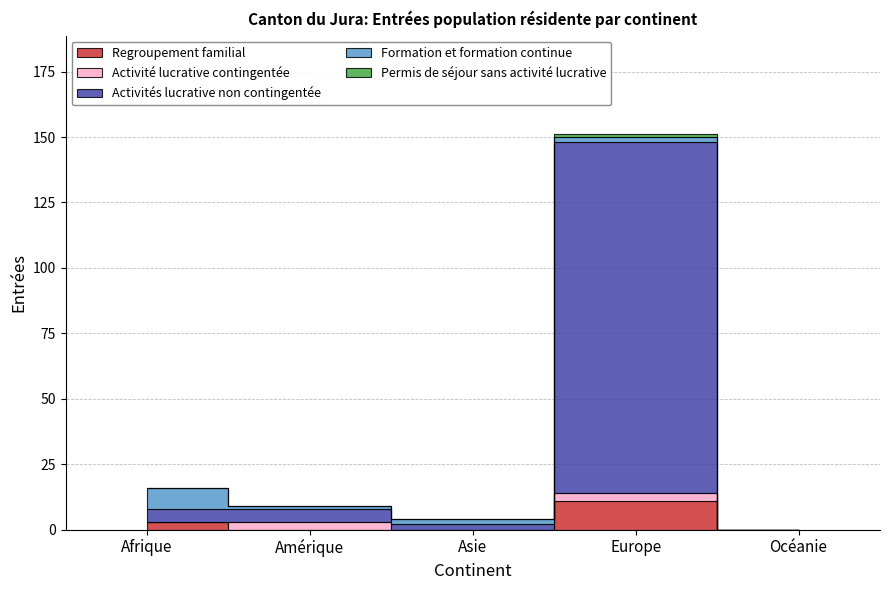

Rank the series by their maximum value, from highest to lowest.

Activités lucrative non contingentée, Regroupement familial, Formation et formation continue, Activité lucrative contingentée, Permis de séjour sans activité lucrative